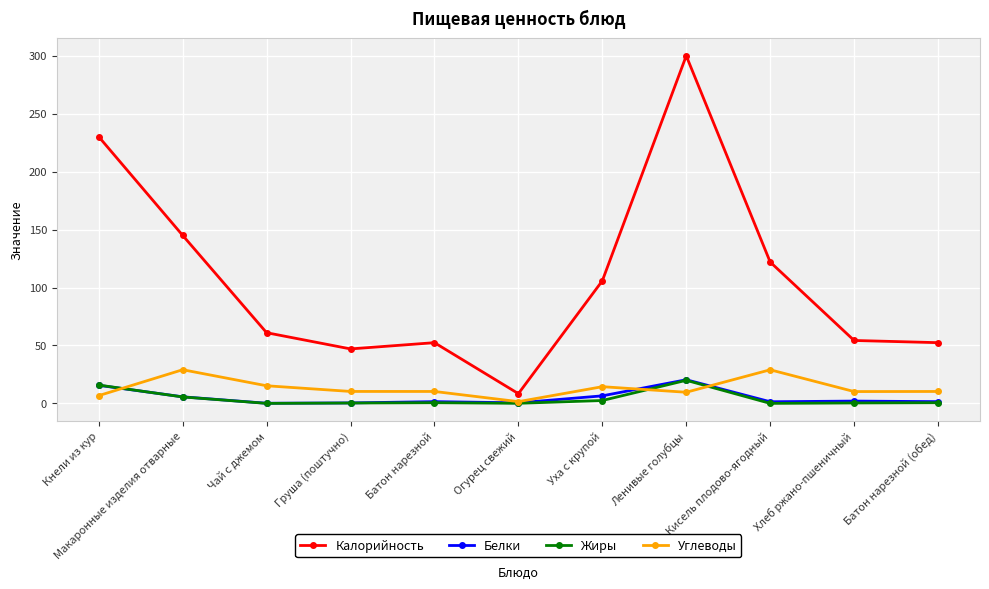

The Калорийность series shows 8.4 at Огурец свежий. True or false?

True